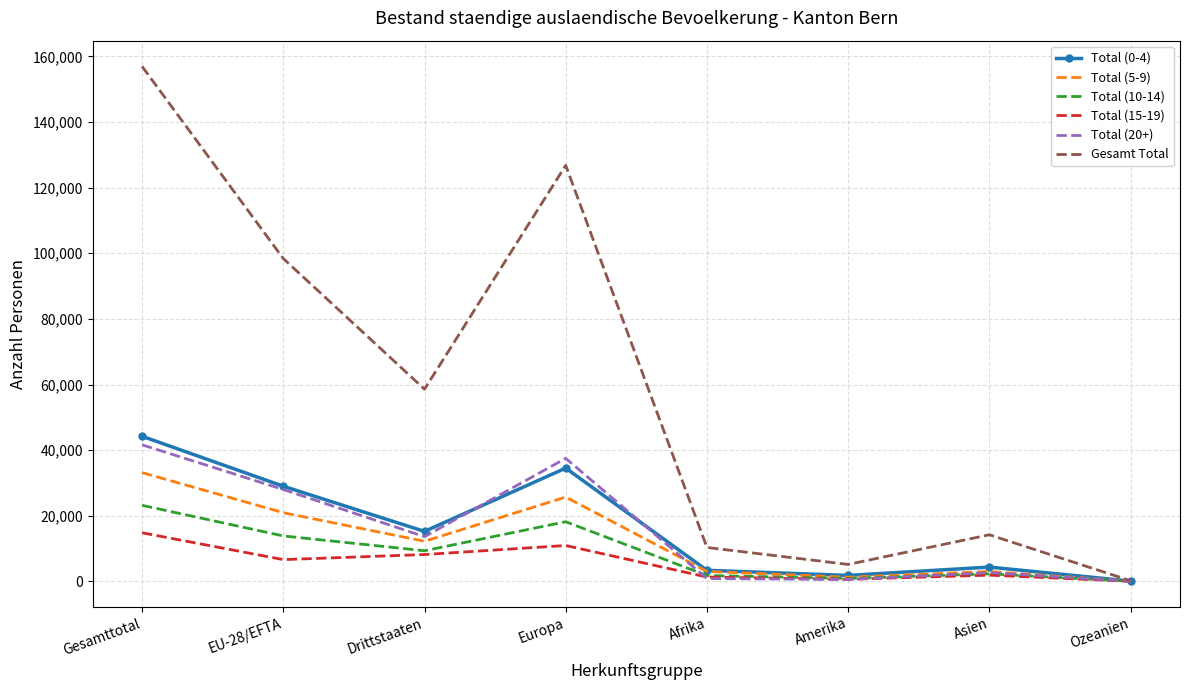

Which series has the largest range (max minus min)?

Gesamt Total